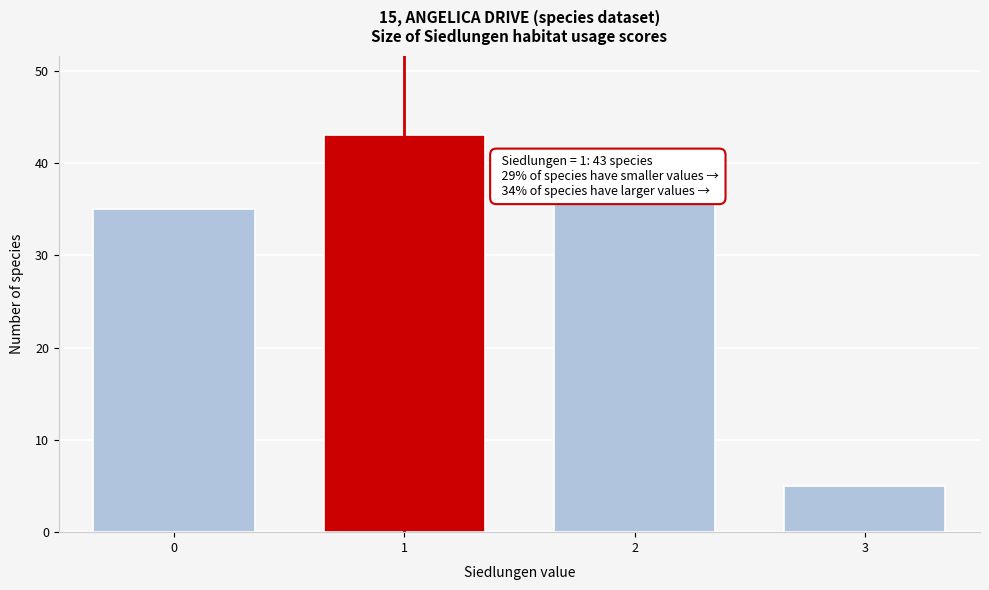

Reading left to right, extract all data points from this chart.

35	43	36	5